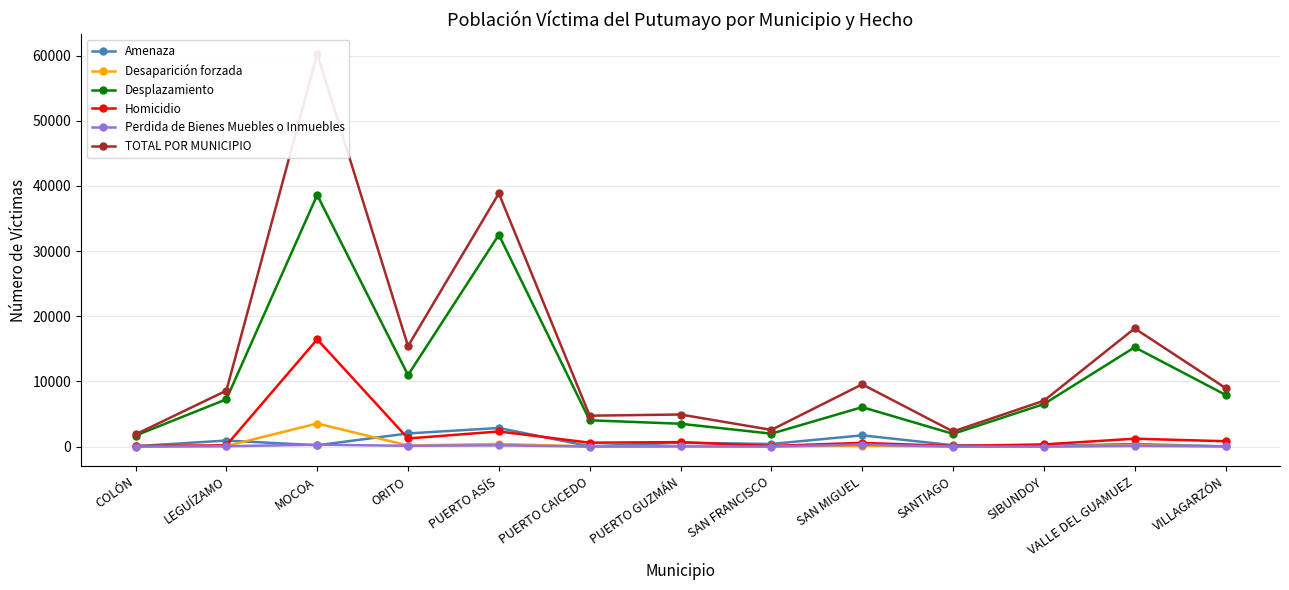

Reading left to right, transcribe all the data shown in this chart.

Amenaza: COLÓN=59	LEGUÍZAMO=929	MOCOA=204	ORITO=2021	PUERTO ASÍS=2859	PUERTO CAICEDO=46	PUERTO GUZMÁN=593	SAN FRANCISCO=405	SAN MIGUEL=1729	SANTIAGO=210	SIBUNDOY=109	VALLE DEL GUAMUEZ=397	VILLAGARZÓN=41
Desaparición forzada: COLÓN=2	LEGUÍZAMO=96	MOCOA=3543	ORITO=168	PUERTO ASÍS=408	PUERTO CAICEDO=32	PUERTO GUZMÁN=62	SAN FRANCISCO=31	SAN MIGUEL=124	SANTIAGO=17	SIBUNDOY=23	VALLE DEL GUAMUEZ=187	VILLAGARZÓN=41
Desplazamiento: COLÓN=1692	LEGUÍZAMO=7261	MOCOA=38599	ORITO=10977	PUERTO ASÍS=32501	PUERTO CAICEDO=4037	PUERTO GUZMÁN=3509	SAN FRANCISCO=1983	SAN MIGUEL=6053	SANTIAGO=1954	SIBUNDOY=6523	VALLE DEL GUAMUEZ=15240	VILLAGARZÓN=7944
Homicidio: COLÓN=95	LEGUÍZAMO=197	MOCOA=16454	ORITO=1245	PUERTO ASÍS=2325	PUERTO CAICEDO=599	PUERTO GUZMÁN=690	SAN FRANCISCO=98	SAN MIGUEL=575	SANTIAGO=85	SIBUNDOY=336	VALLE DEL GUAMUEZ=1213	VILLAGARZÓN=826
Perdida de Bienes Muebles o Inmuebles: COLÓN=5	LEGUÍZAMO=61	MOCOA=284	ORITO=127	PUERTO ASÍS=189	PUERTO CAICEDO=8	PUERTO GUZMÁN=28	SAN FRANCISCO=4	SAN MIGUEL=316	SANTIAGO=3	SIBUNDOY=1	VALLE DEL GUAMUEZ=102	VILLAGARZÓN=48
TOTAL POR MUNICIPIO: COLÓN=1874	LEGUÍZAMO=8584	MOCOA=60258	ORITO=15419	PUERTO ASÍS=38853	PUERTO CAICEDO=4743	PUERTO GUZMÁN=4926	SAN FRANCISCO=2565	SAN MIGUEL=9557	SANTIAGO=2320	SIBUNDOY=7036	VALLE DEL GUAMUEZ=18136	VILLAGARZÓN=8992